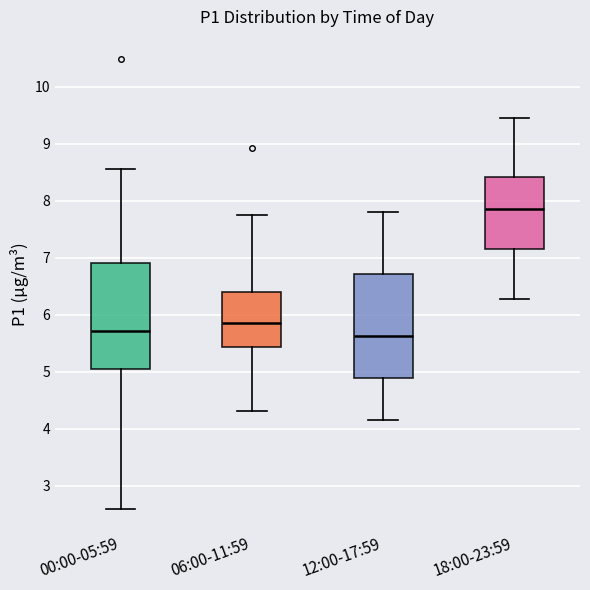

Reading left to right, transcribe this box plot: for each box, give where its median line is, the range the box spans, and where its two whiskers end, as read against the y-axis. The values are not printed on the chart, so give them approximately, as read against the axis.

00:00-05:59: median 5.7, box 5.1 to 6.9, whiskers 2.6 to 8.6
06:00-11:59: median 5.9, box 5.4 to 6.4, whiskers 4.3 to 7.8
12:00-17:59: median 5.6, box 4.9 to 6.7, whiskers 4.2 to 7.8
18:00-23:59: median 7.9, box 7.2 to 8.4, whiskers 6.3 to 9.5